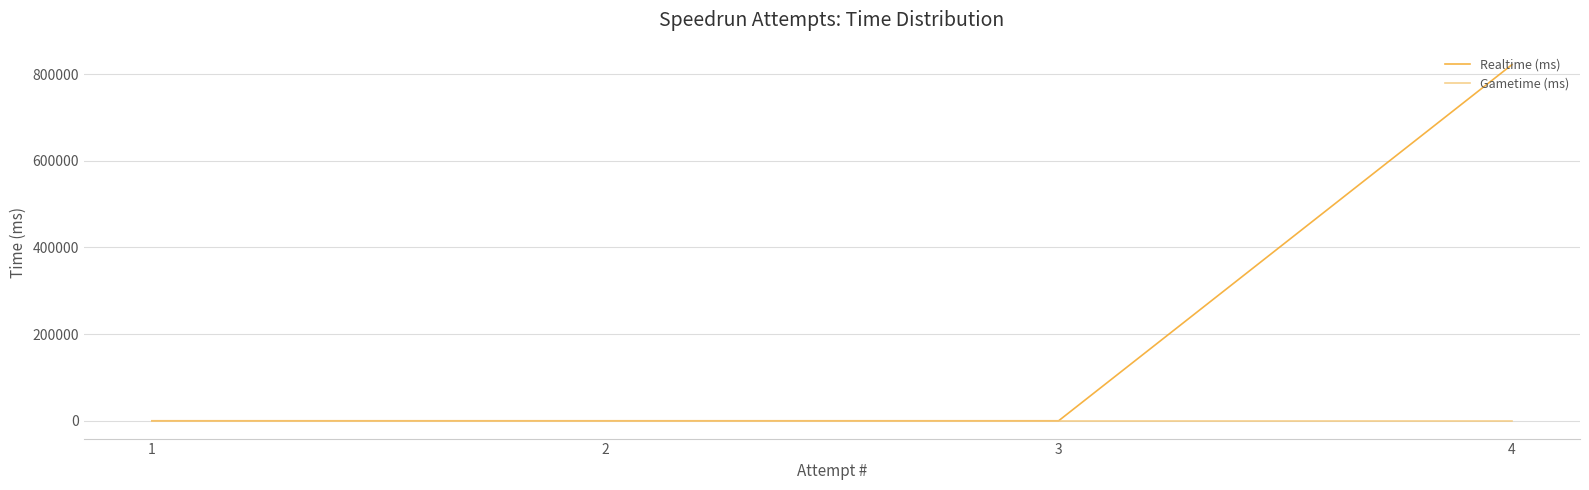

List the series in order of their peak value, lowest first.

Gametime (ms), Realtime (ms)